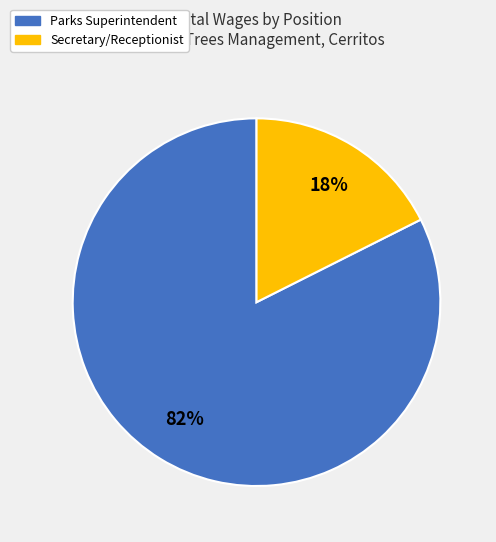

Which slice represents more than half of the pie?

Parks Superintendent